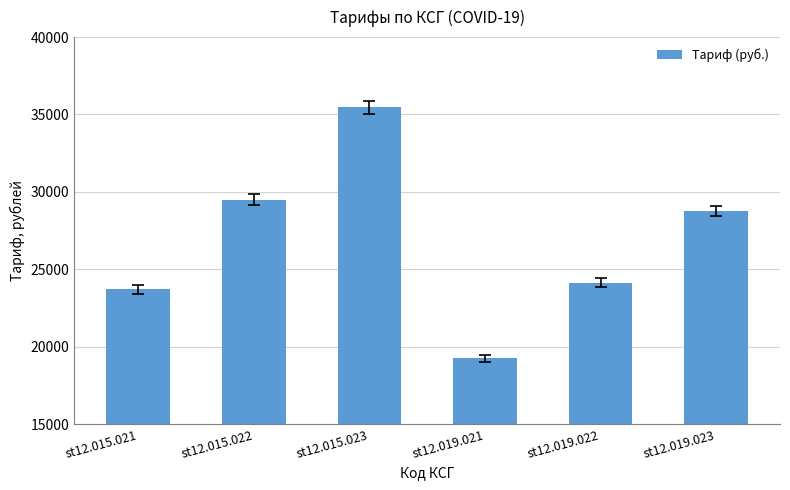

Is it true that the value at st12.019.023 is 6603.2?

False